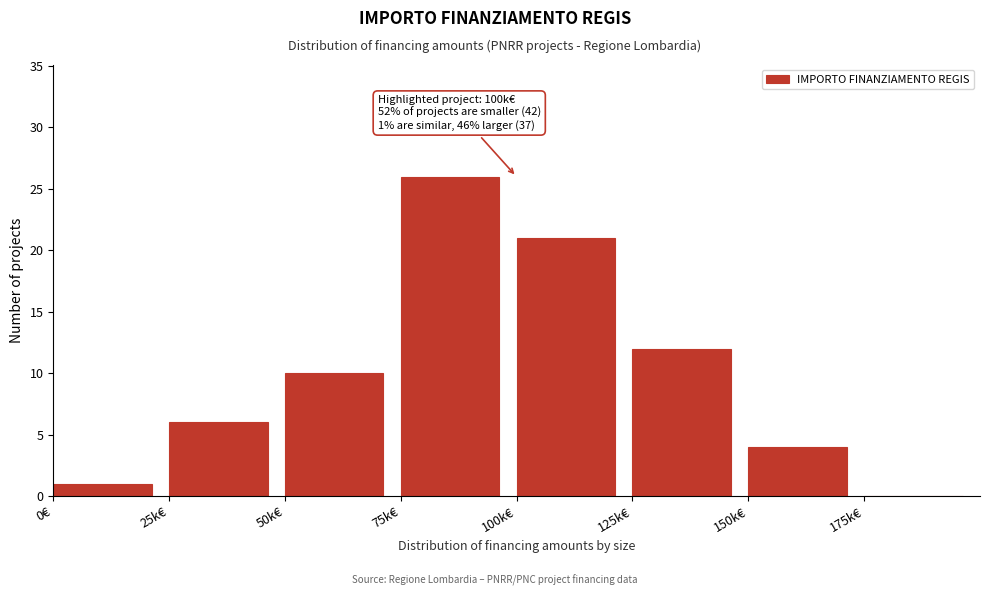

Reading left to right, what are all the values shown in this chart?

0€=1	25k€=6	50k€=10	75k€=26	100k€=21	125k€=12	150k€=4	175k€=0